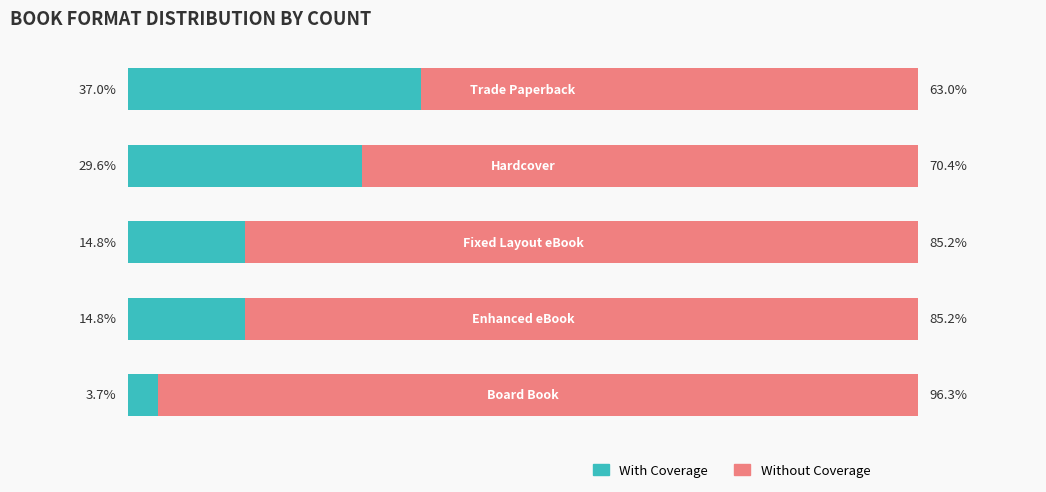

What is the difference between the second highest and second lowest values in the With Coverage series?

14.8